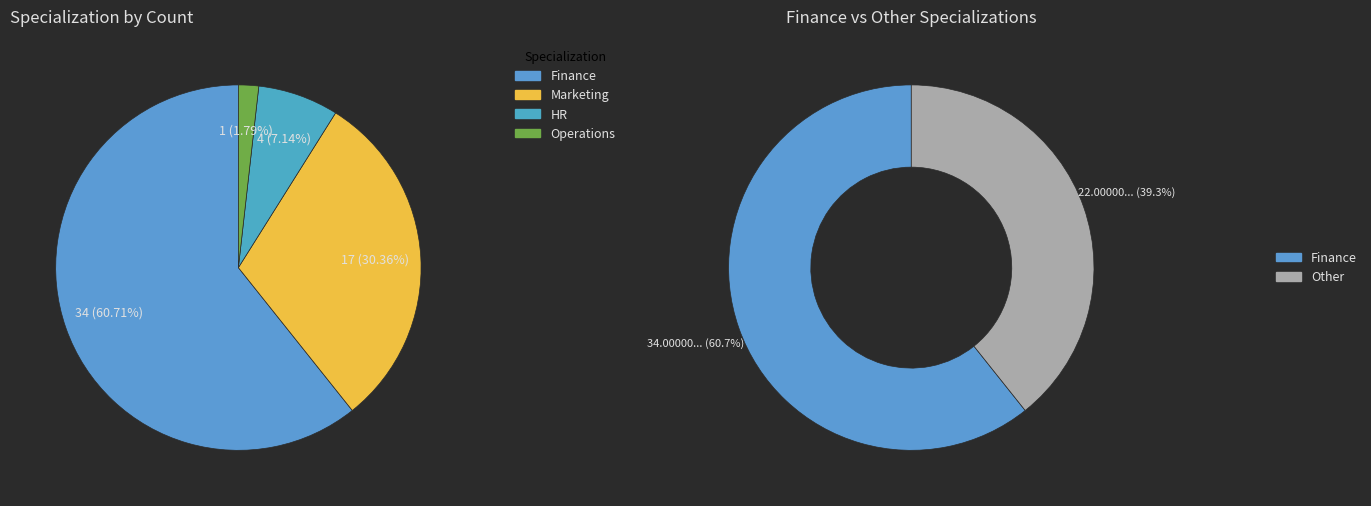

To the nearest percent, what percentage of the pie is Operations?

2%